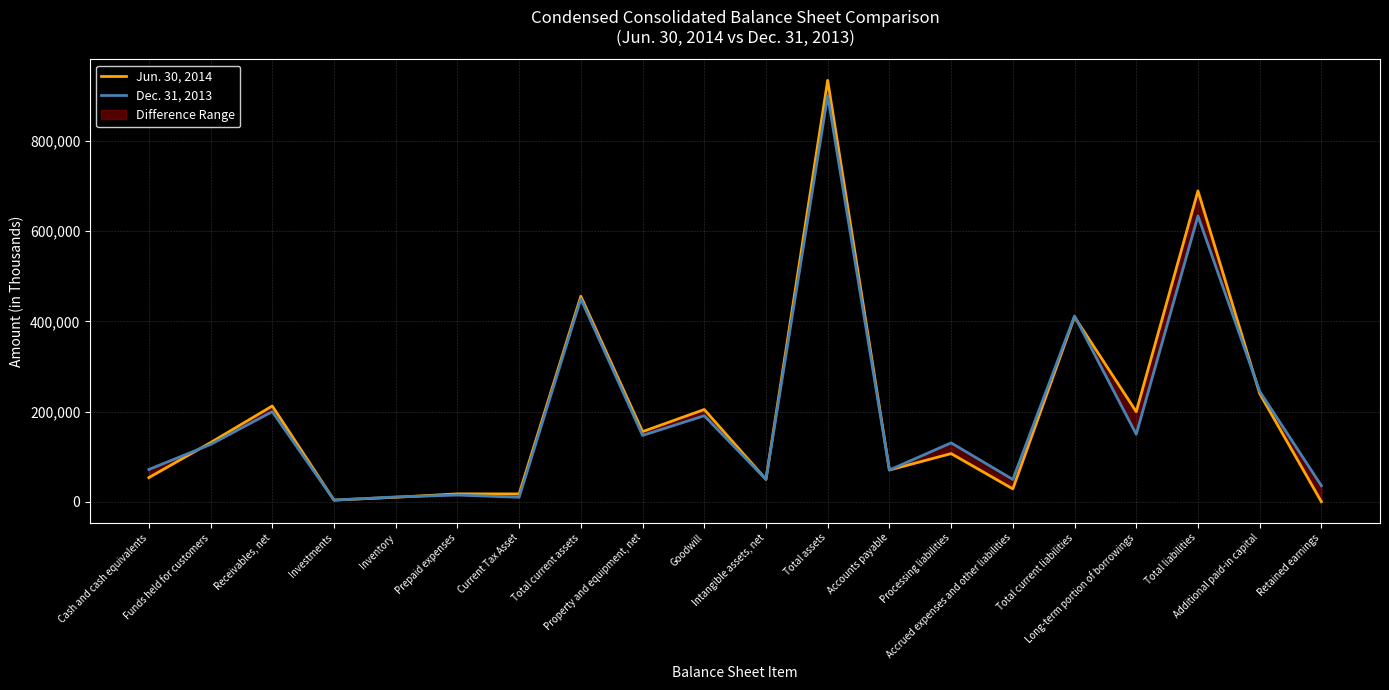

At which label does Jun. 30, 2014 first exceed 131448?

Receivables, net